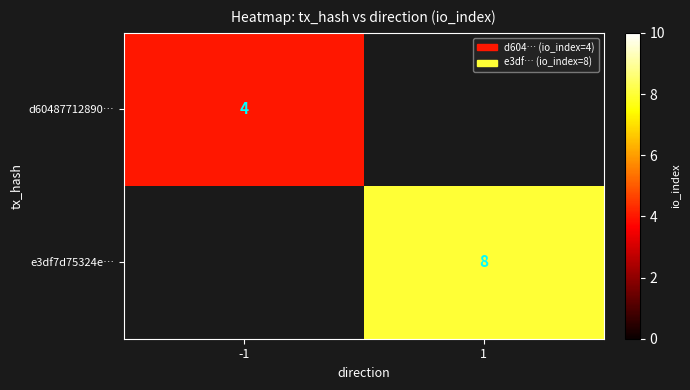

Is it true that d60487712890… equals 7 at -1?

False